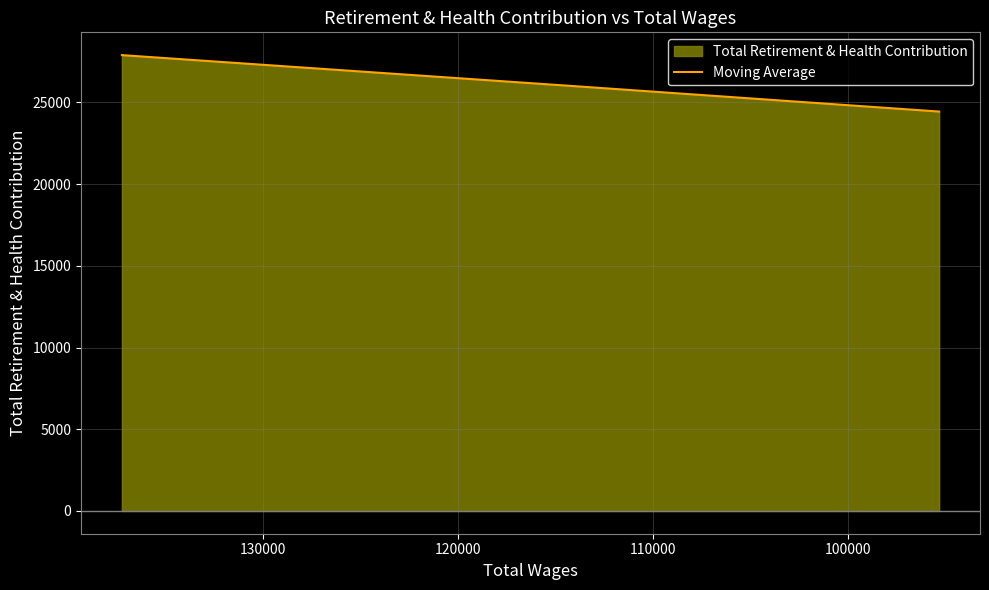

Reading left to right, list all the values displayed in this chart.

27898	25952	24444